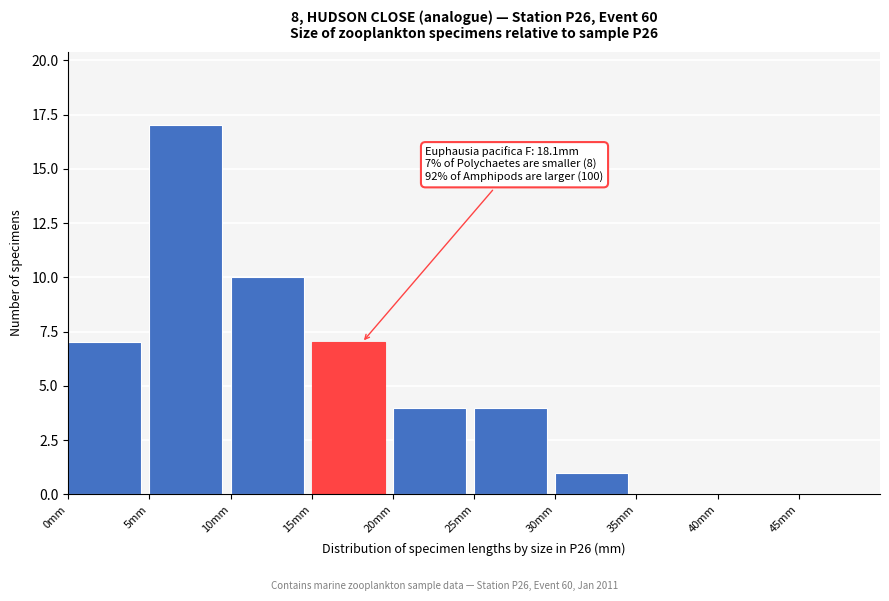

Which range on the x-axis has the tallest bar?

5 to 10